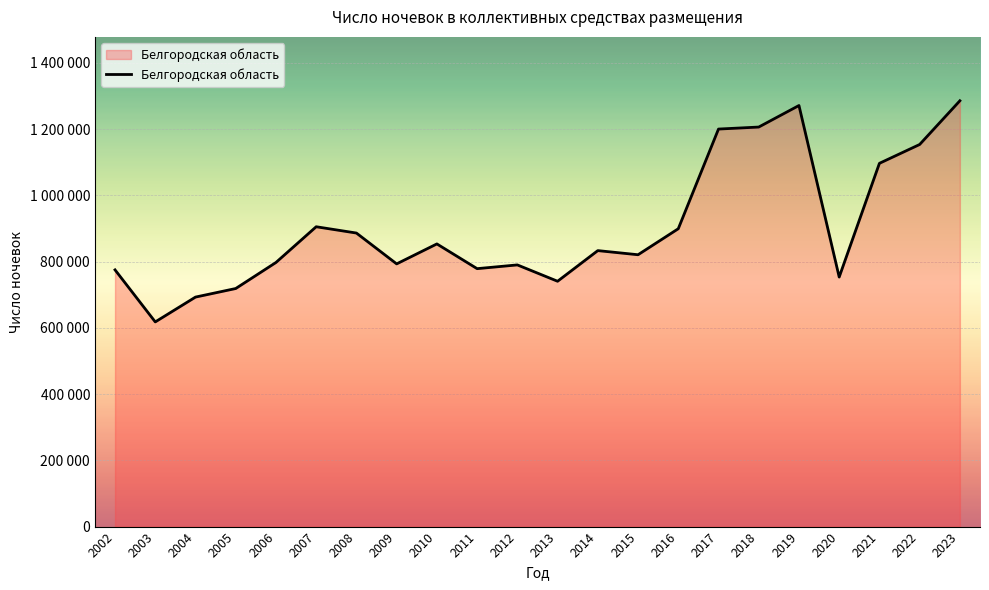

Does the chart have visible grid lines?

Yes